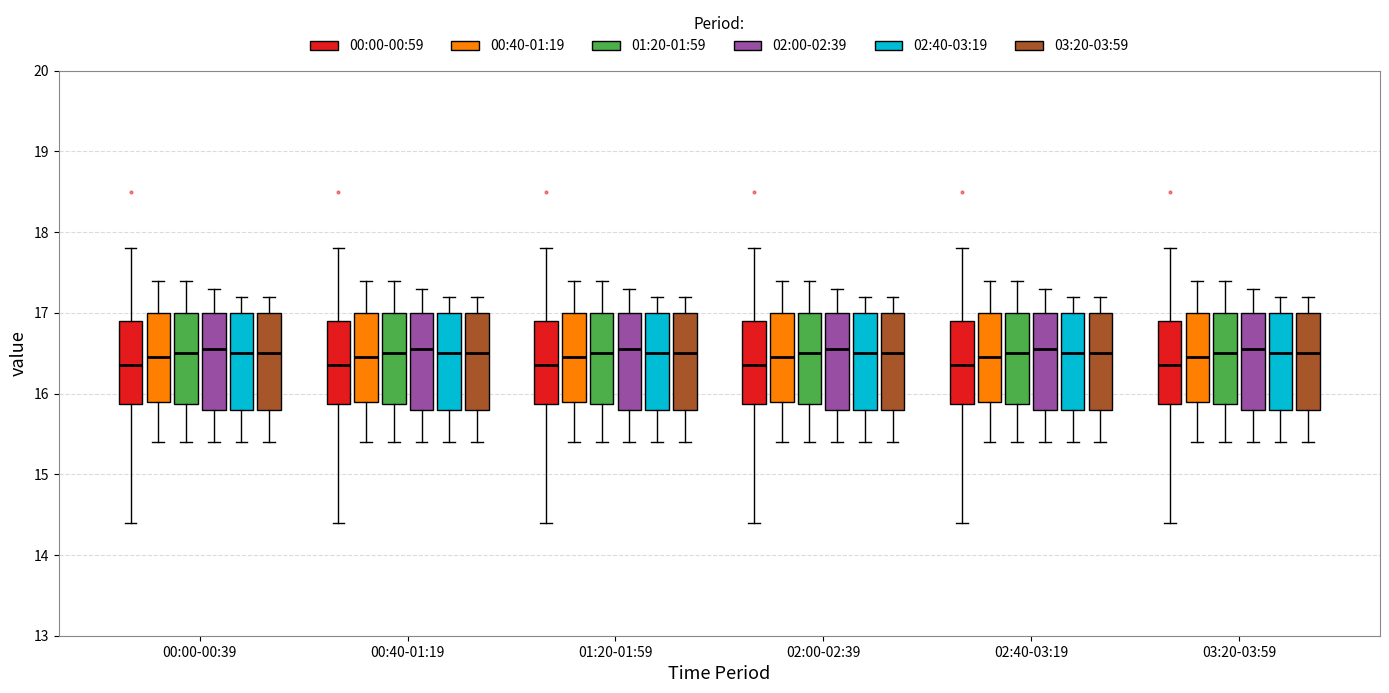

Where does the median line of the box for 00:40-01:19 (02:40-03:19) sit on the y-axis? The values are not printed on the chart, so give them approximately, as read against the axis.

16.5